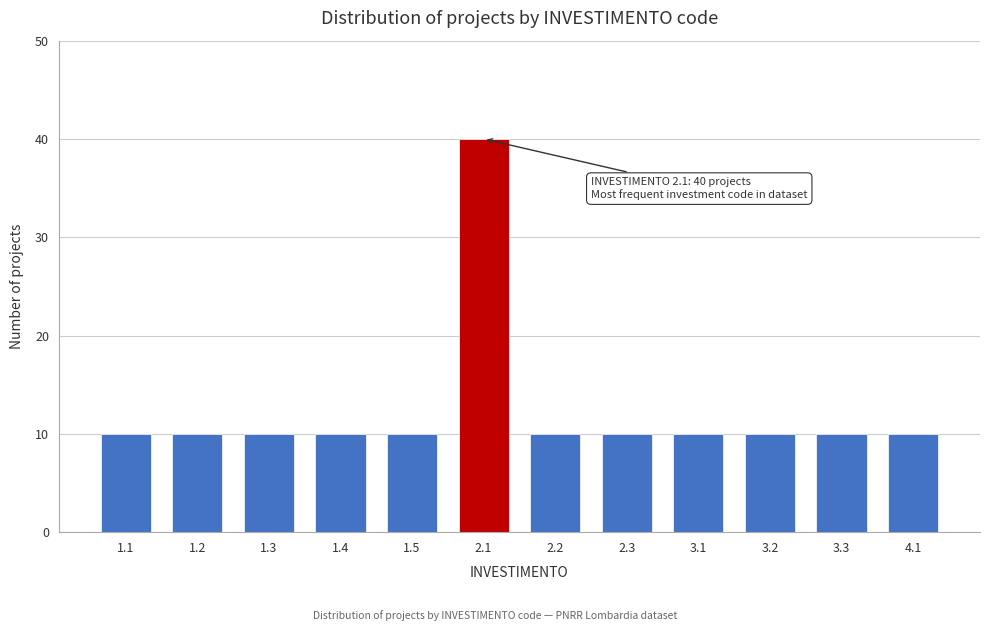

Reading left to right, extract all data points from this chart.

10	10	10	10	10	40	10	10	10	10	10	10